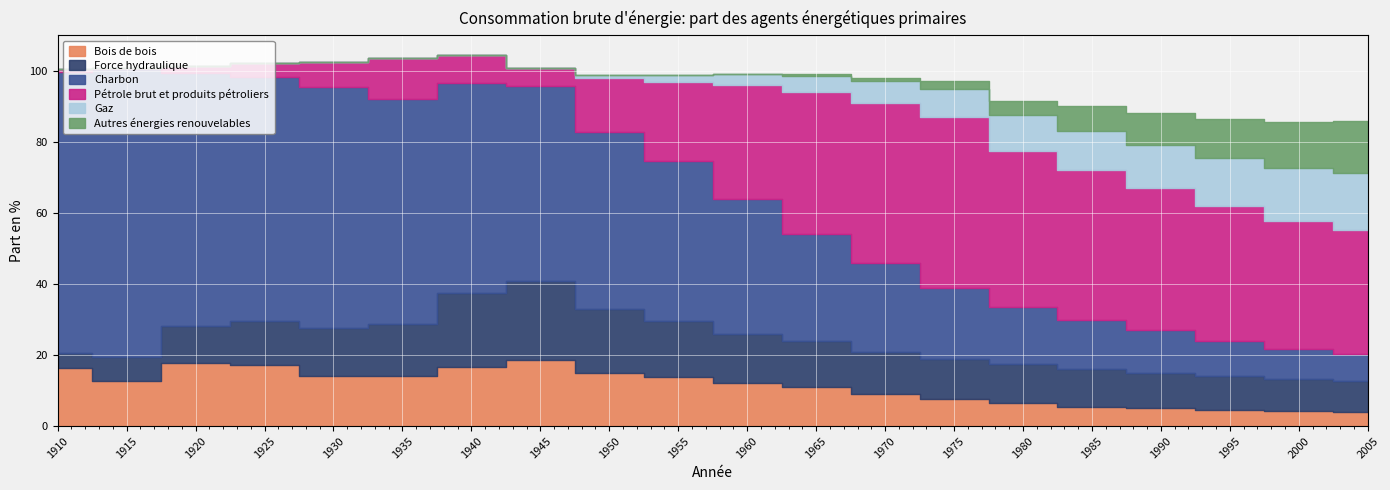

Is the value of Autres énergies renouvelables at 1955 greater than the value of Gaz at 2000?

No